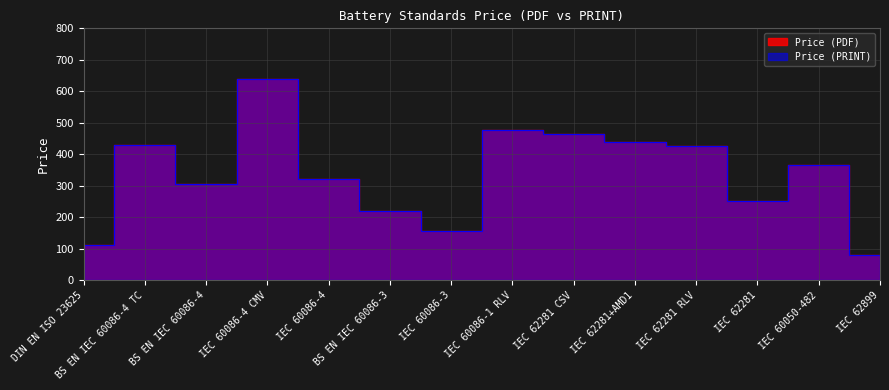

Rank the series at BS EN IEC 60086-4 from lowest to highest value.

Price (PDF), Price (PRINT)